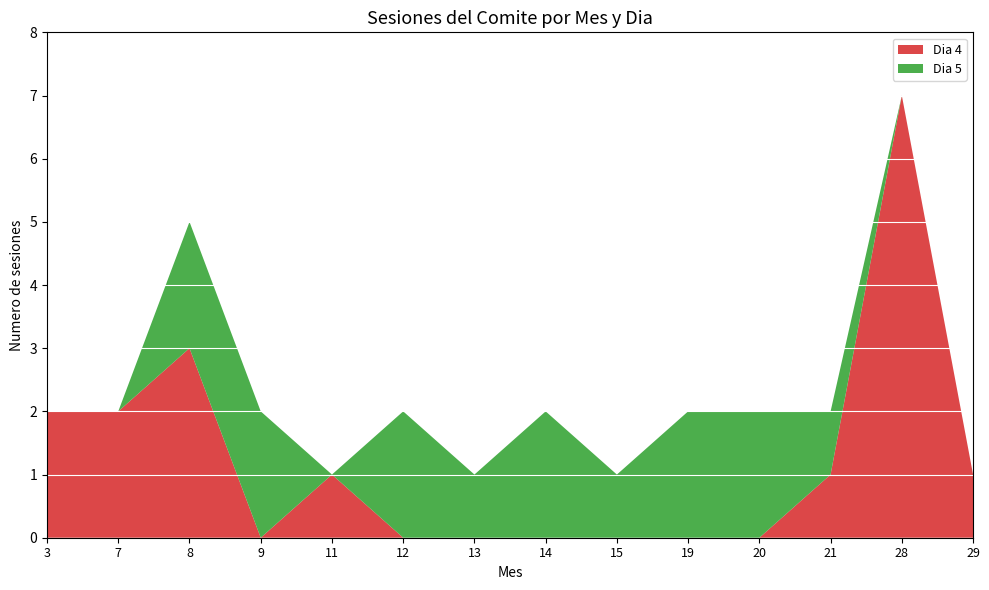

The value of Dia 4 at 14 is 4. True or false?

False